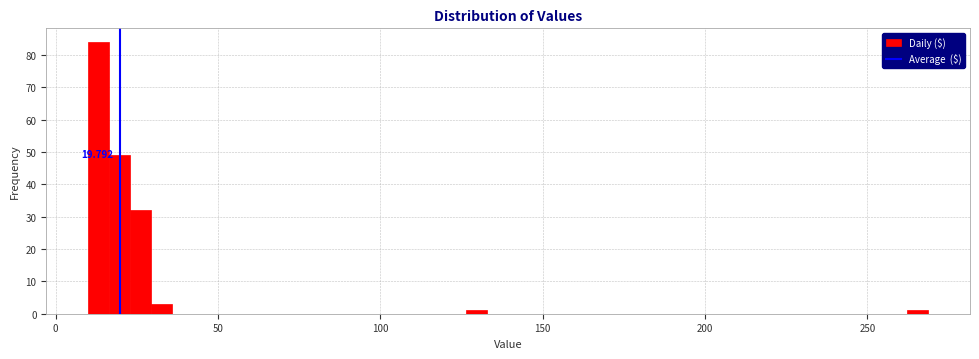

Around what value on the x-axis is the tallest bar? Give the approximate position of its centre, as read against the axis.

15